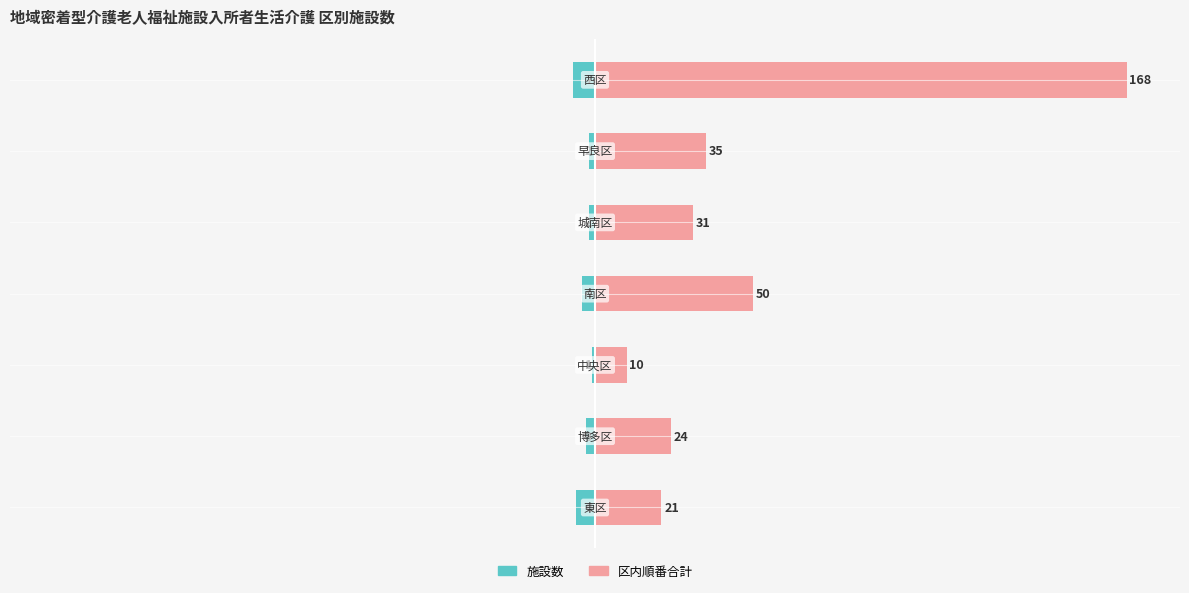

Which series has the largest total across all categories?

区内順番合計